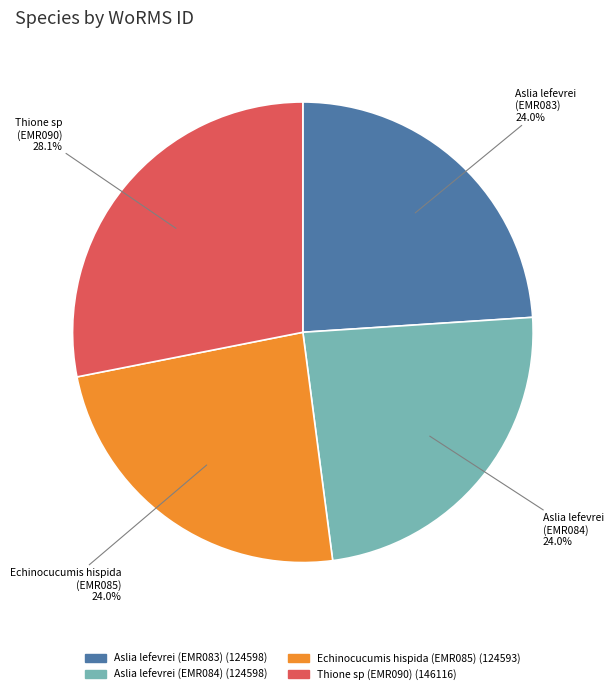

Does any single category account for the majority?

No